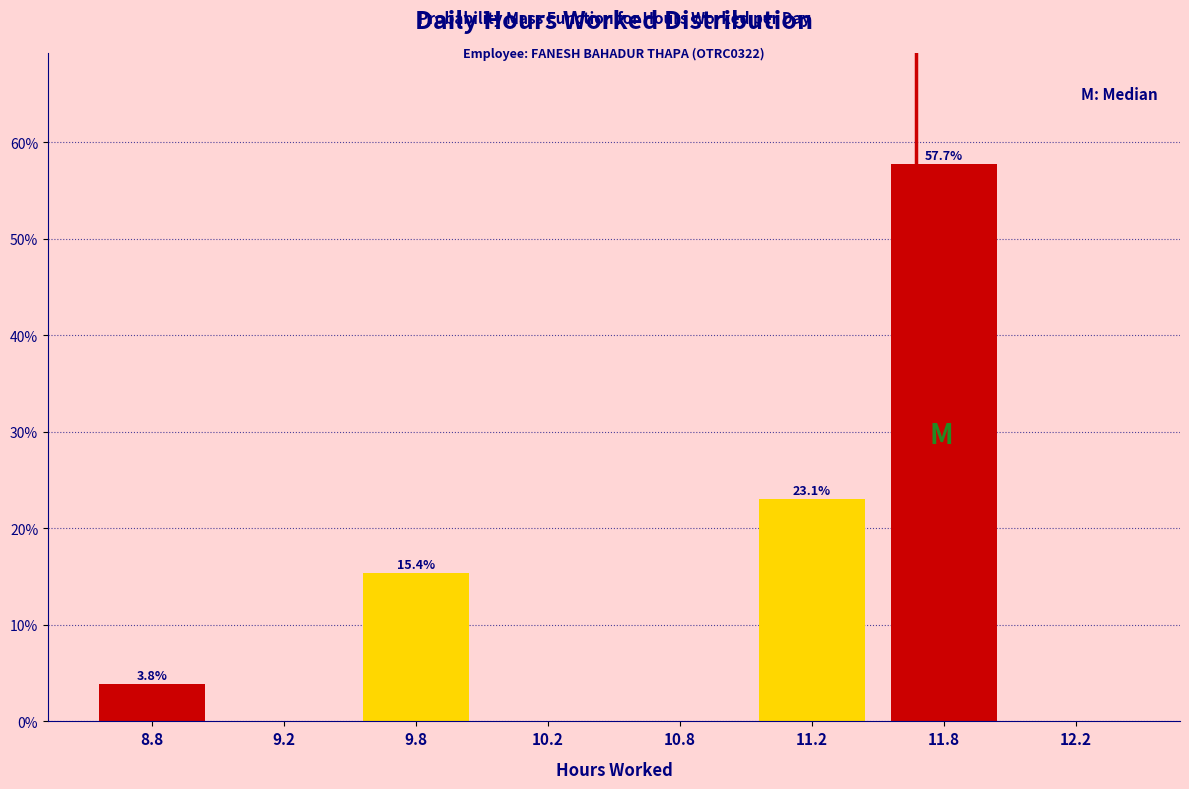

Reading left to right, transcribe all the data shown in this chart.

8.8=3.8	9.2=0.0	9.8=15.4	10.2=0.0	10.8=0.0	11.2=23.1	11.8=57.7	12.2=0.0